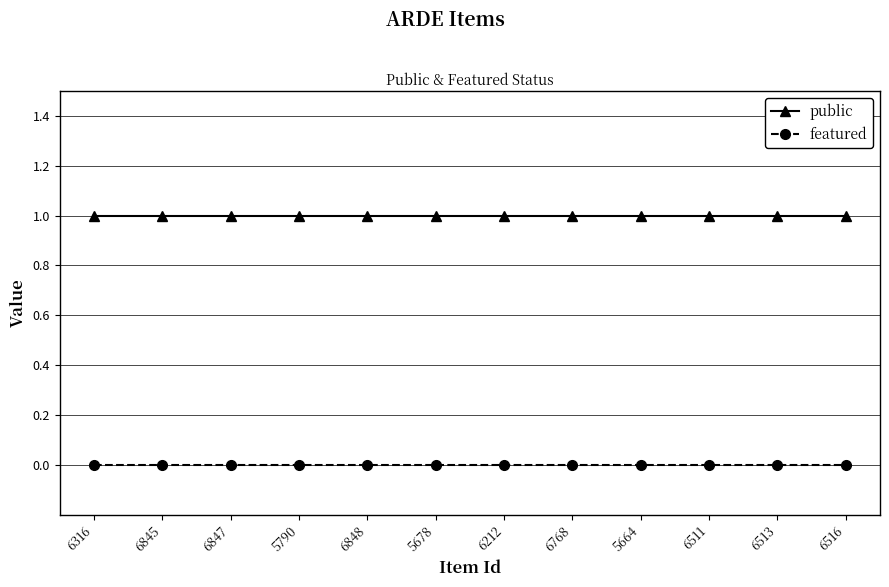

What is the sum of the public values at 6845 and 6513?

2